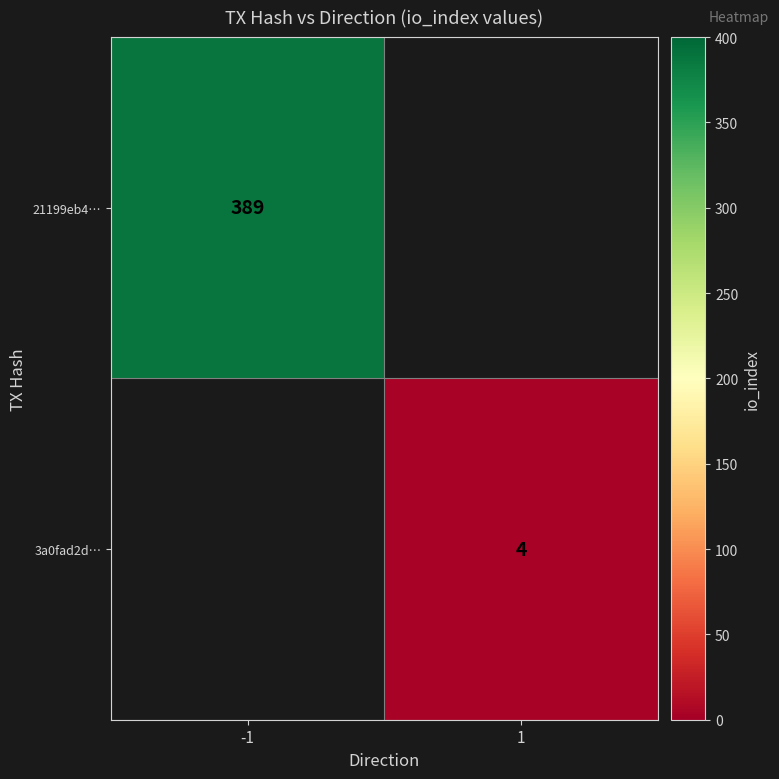

The value of 3a0fad2d… at 1 is 5.4. True or false?

False